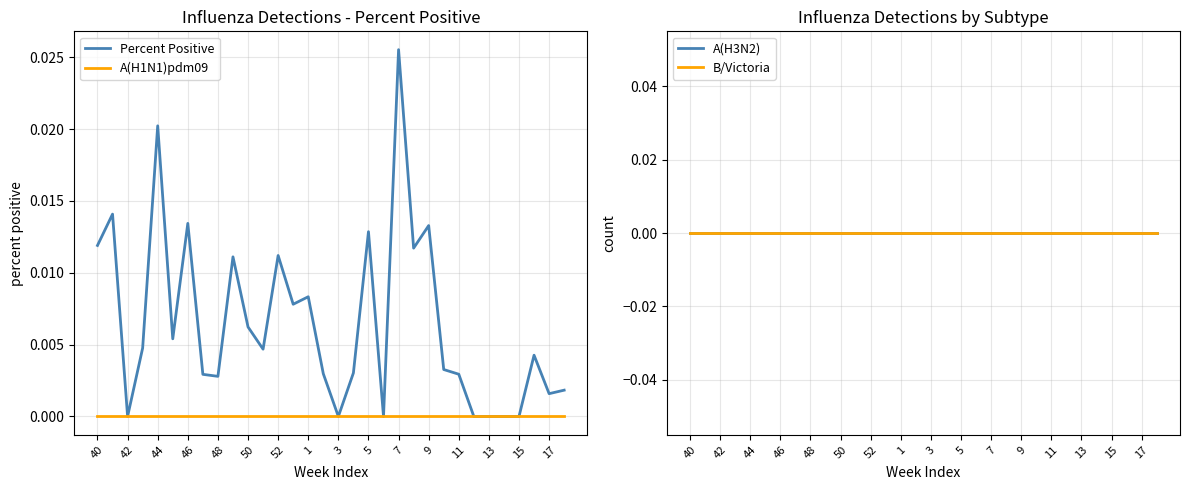

Is it true that A(H1N1)pdm09 equals 0.0 at 1?

True